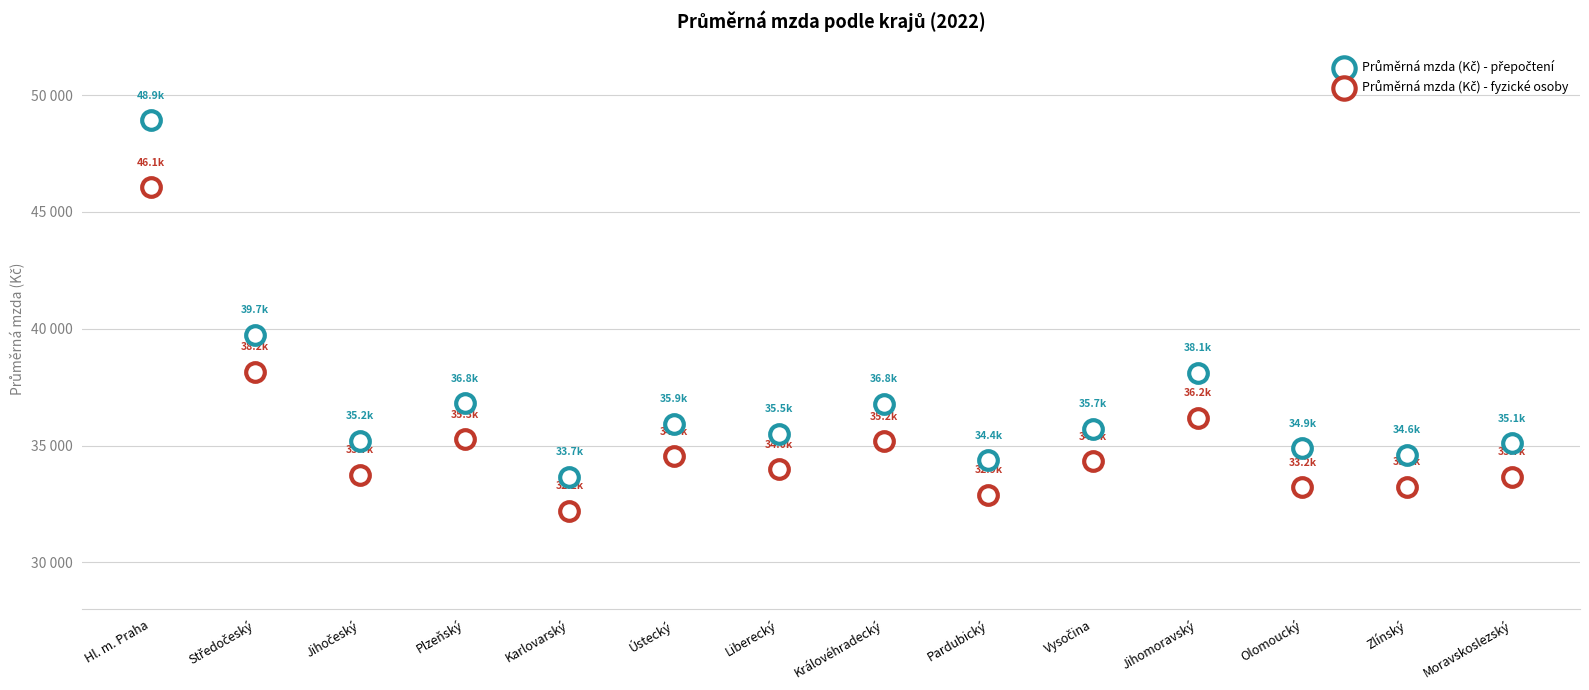

What are all the series names shown in the legend?

Průměrná mzda (Kč) - přepočtení, Průměrná mzda (Kč) - fyzické osoby